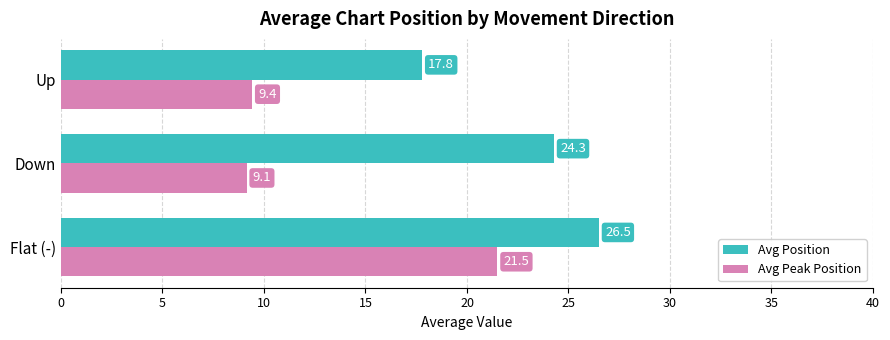

What is the difference between the maximum and second lowest values in the Avg Position series?

2.2